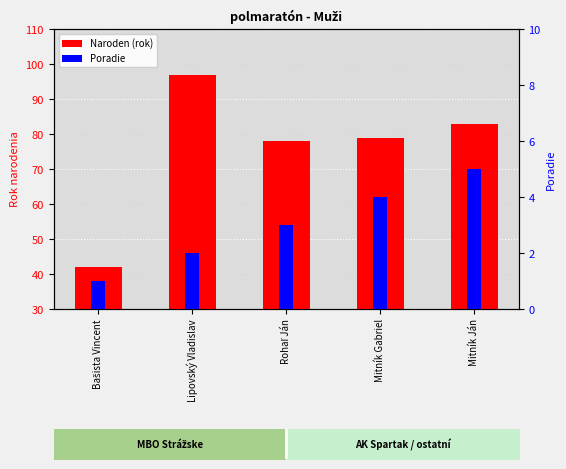

How many values in the Naroden (rok) series are below 79?

2